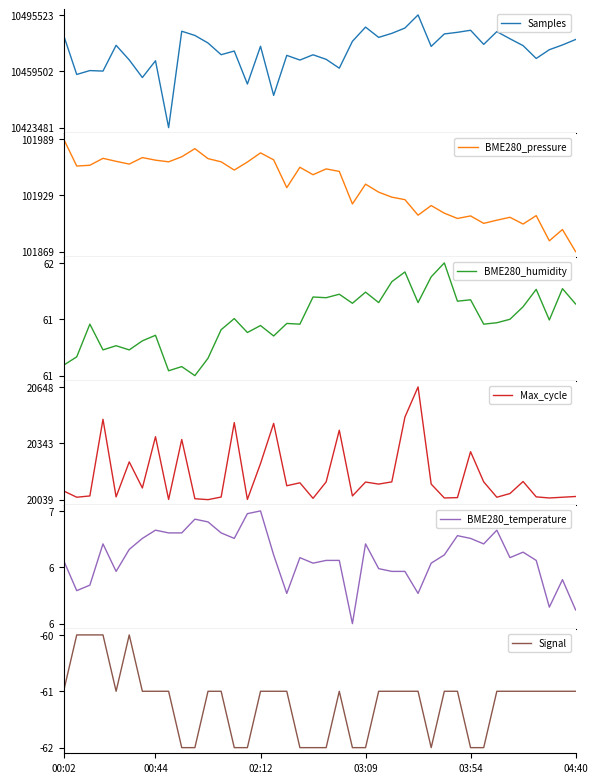

Is this an area chart (filled region under the line)?

No